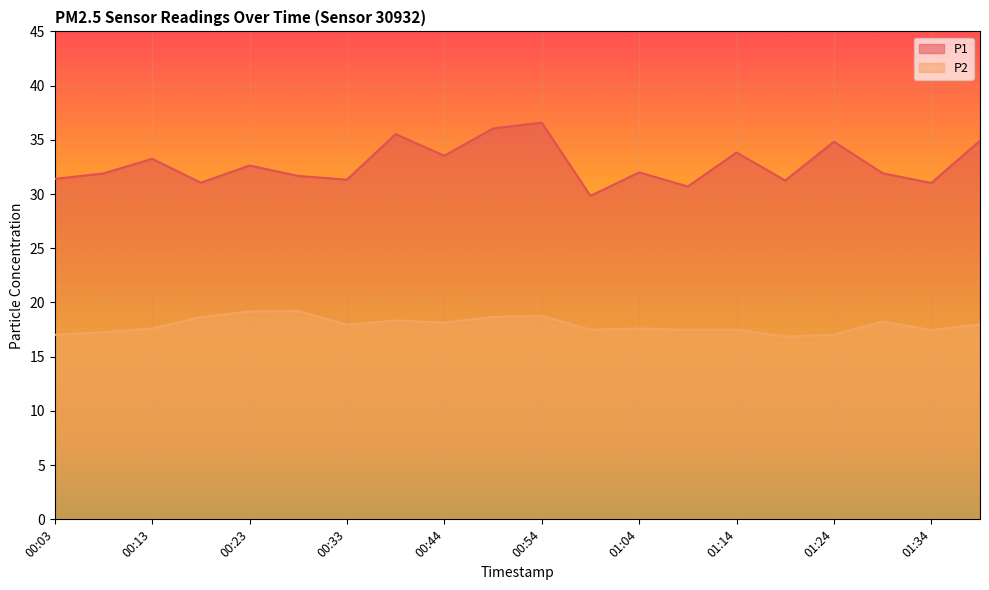

What is the average value of the P2 series?

17.9